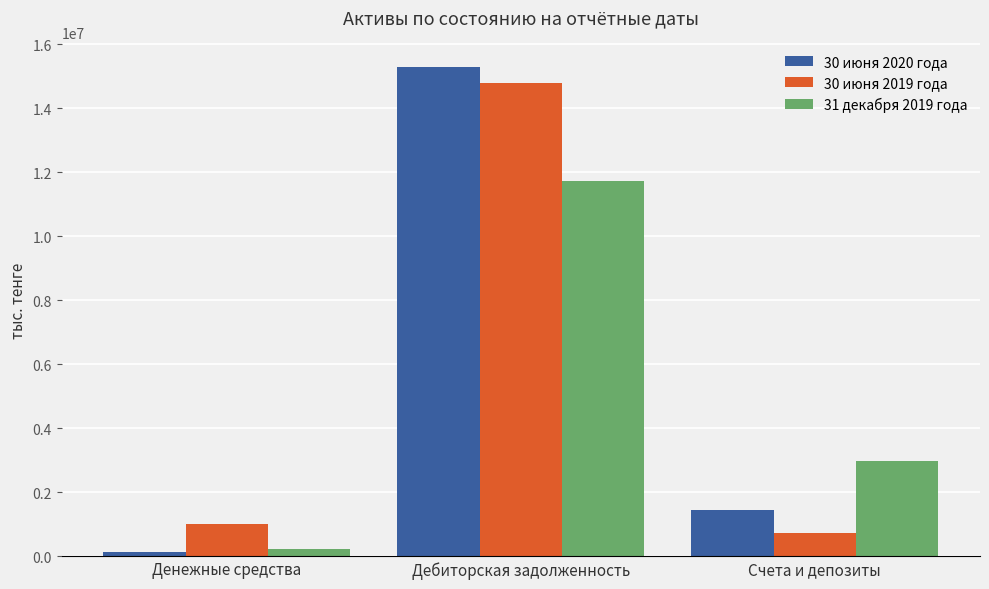

What is the minimum value for 30 июня 2020 года?

151261